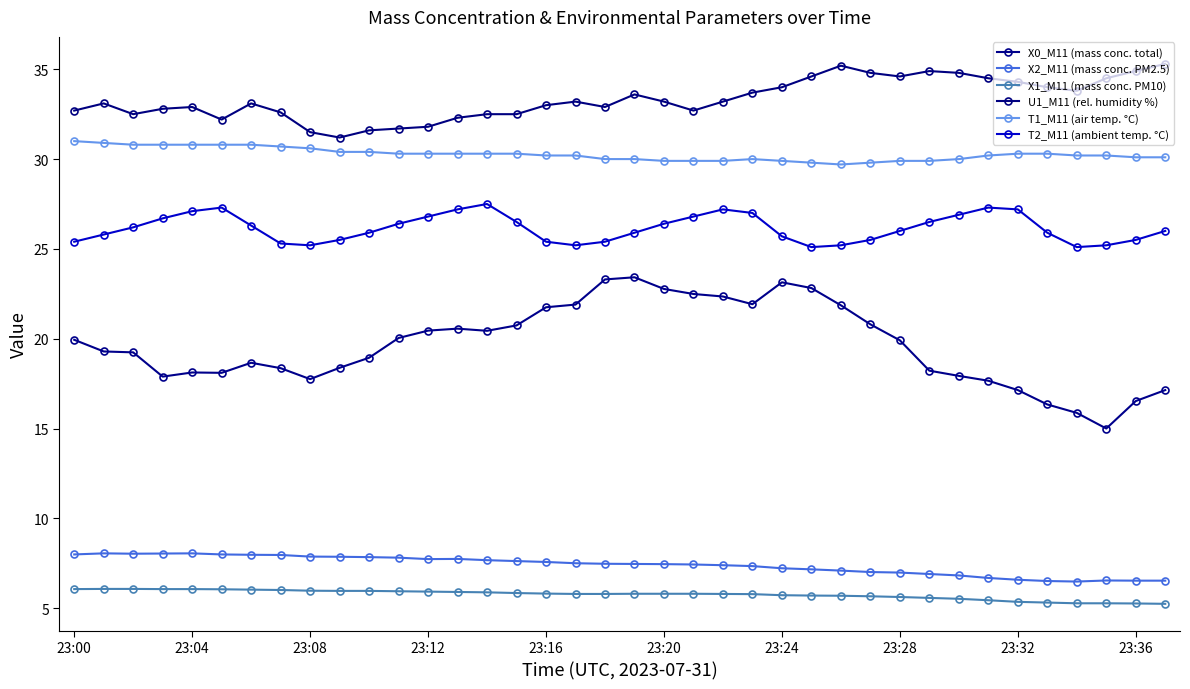

What is the label of the 27th point from the left?

26